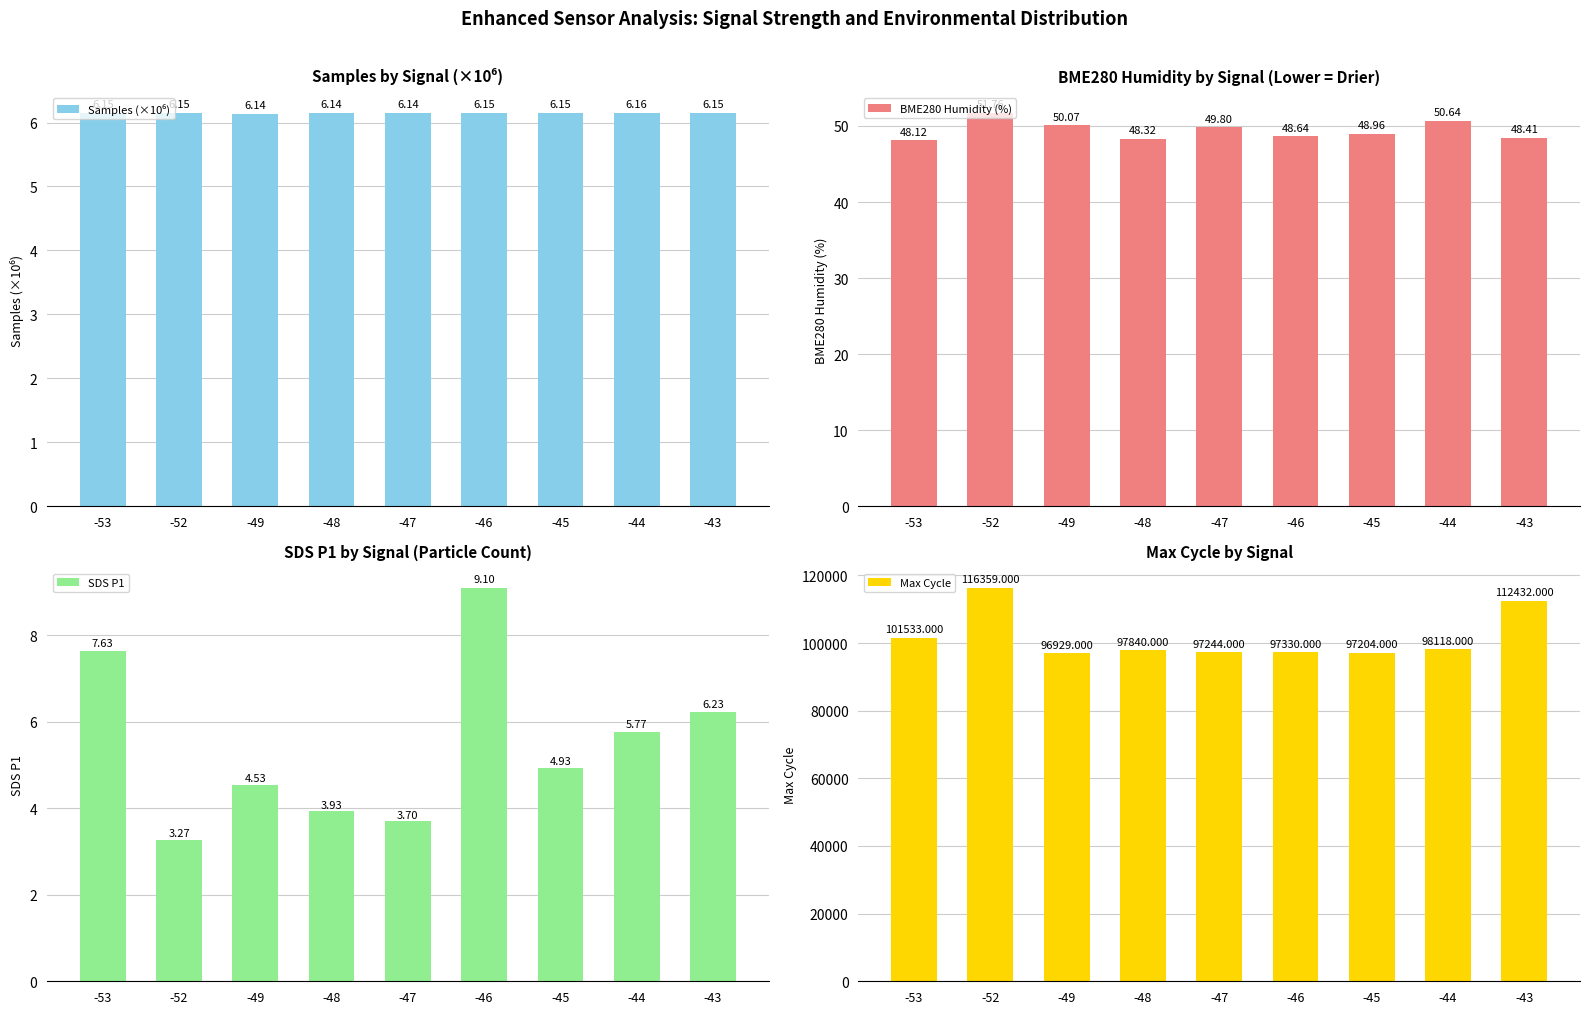

What is the sum of all SDS P1 values?

49.1